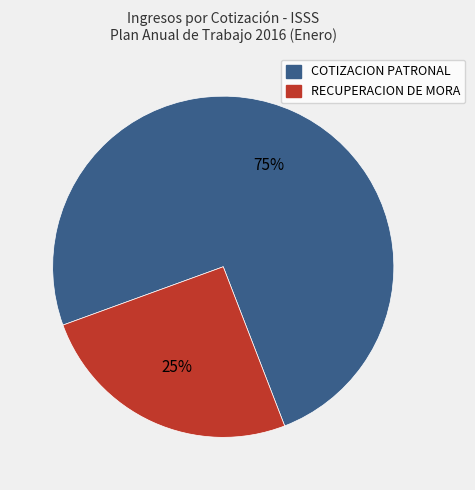

To the nearest percent, what is the average slice percentage?

50%